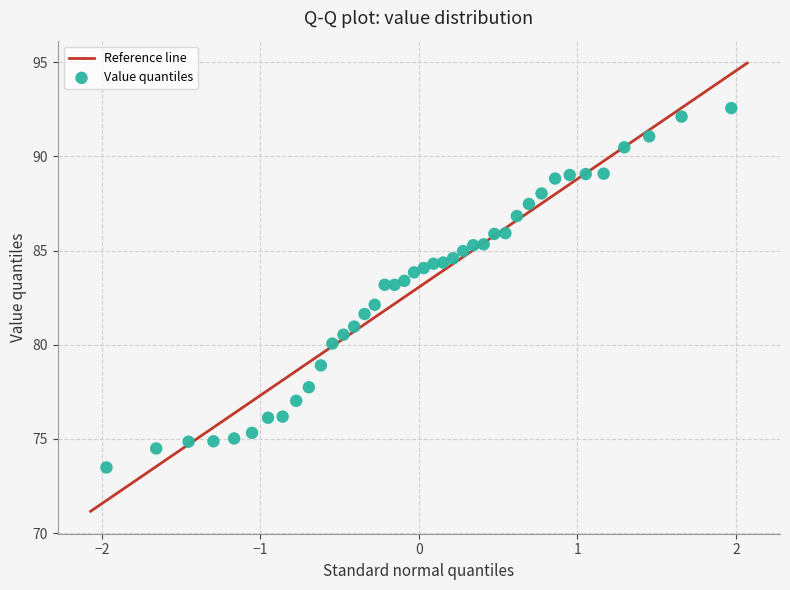

What is the range of Y values (max minus min)?

19.1